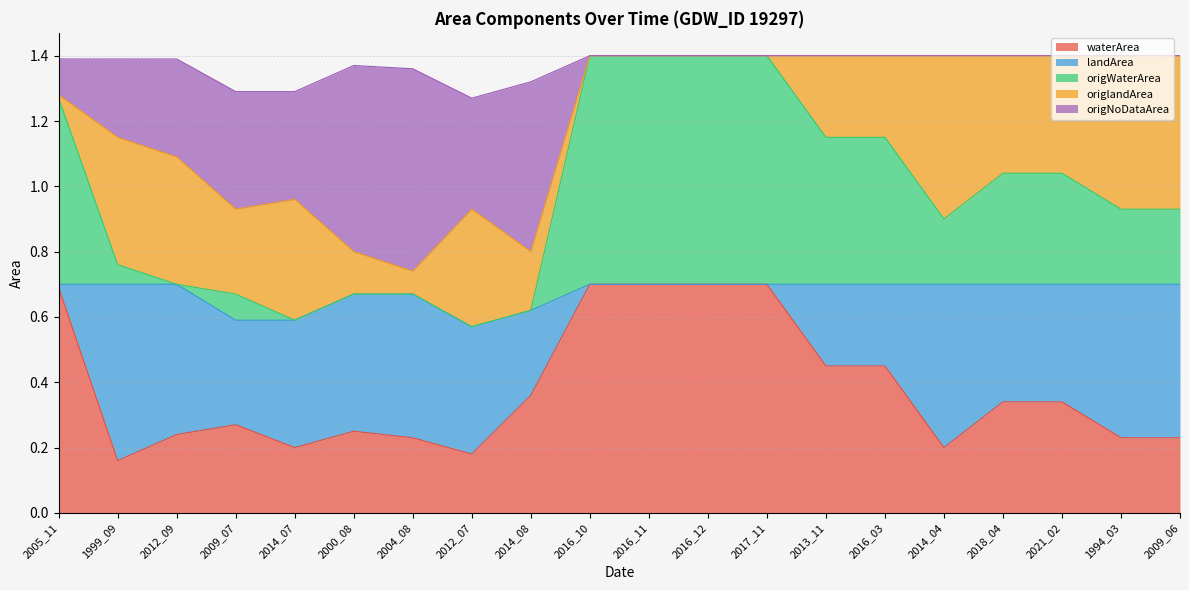

At which label is origWaterArea closest to 0?

2012_07